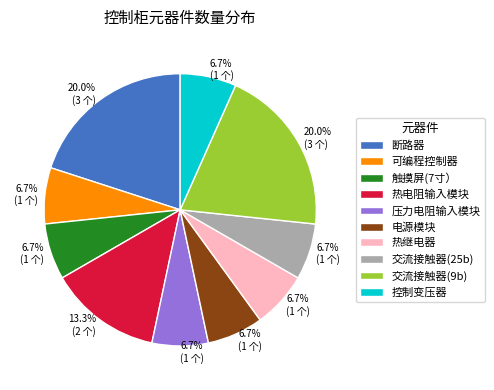

To the nearest percent, what is the average slice percentage?

10%